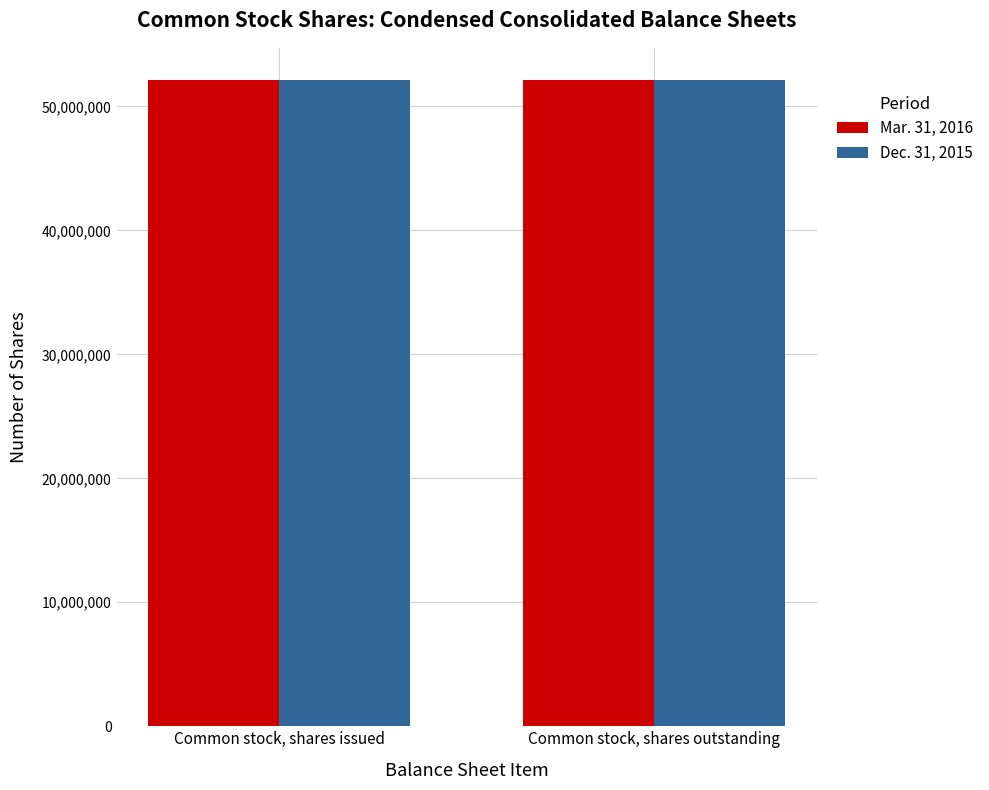

Rank the series by their maximum value, from highest to lowest.

Mar. 31, 2016, Dec. 31, 2015